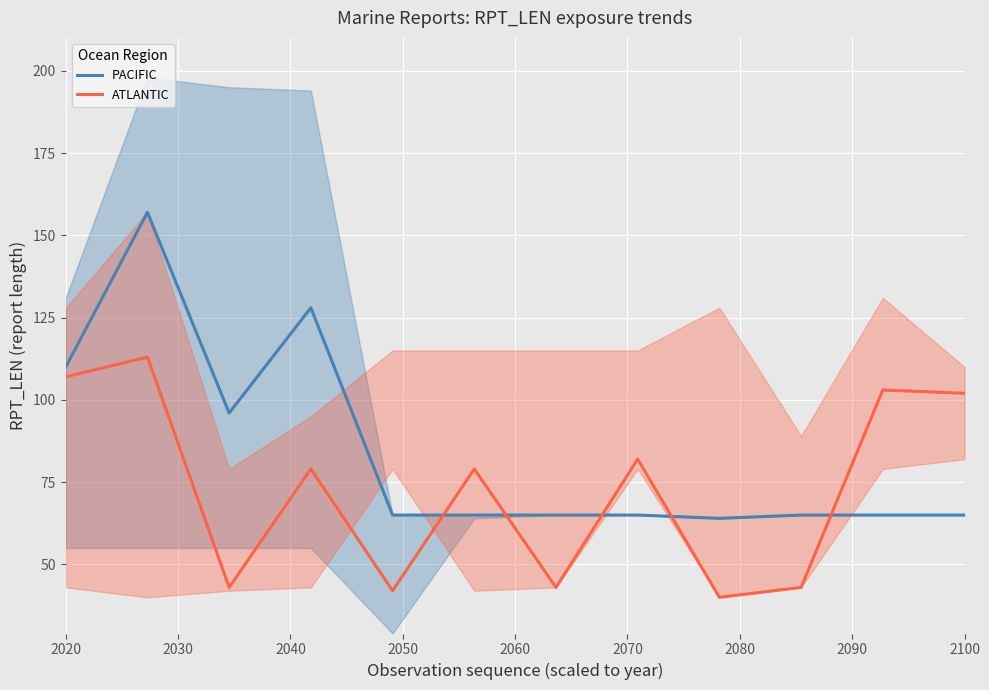

Is it true that PACIFIC equals 175 at 2020?

False